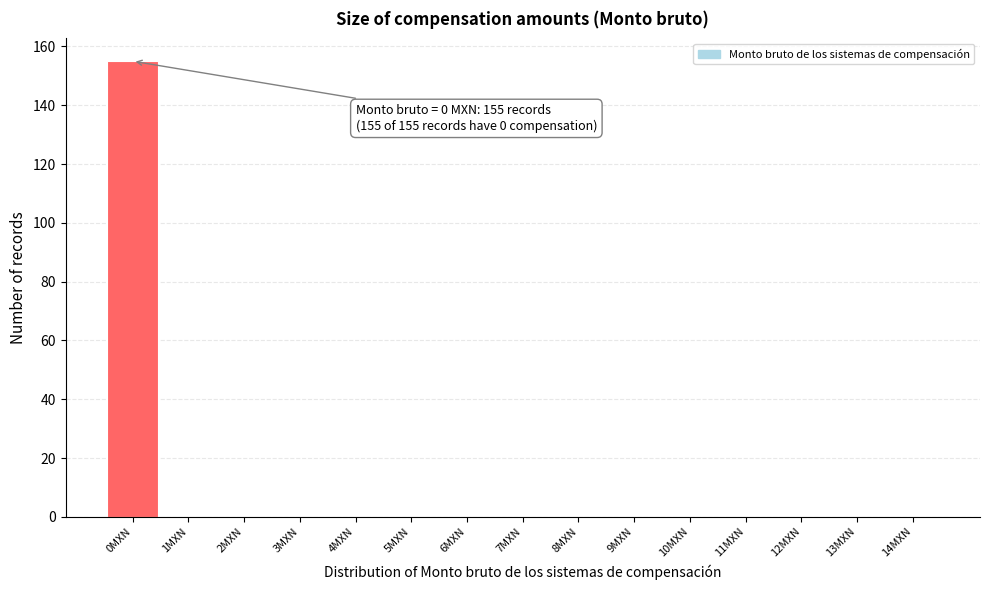

Over which range of the x-axis is the bar tallest?

-0.5 to 0.5